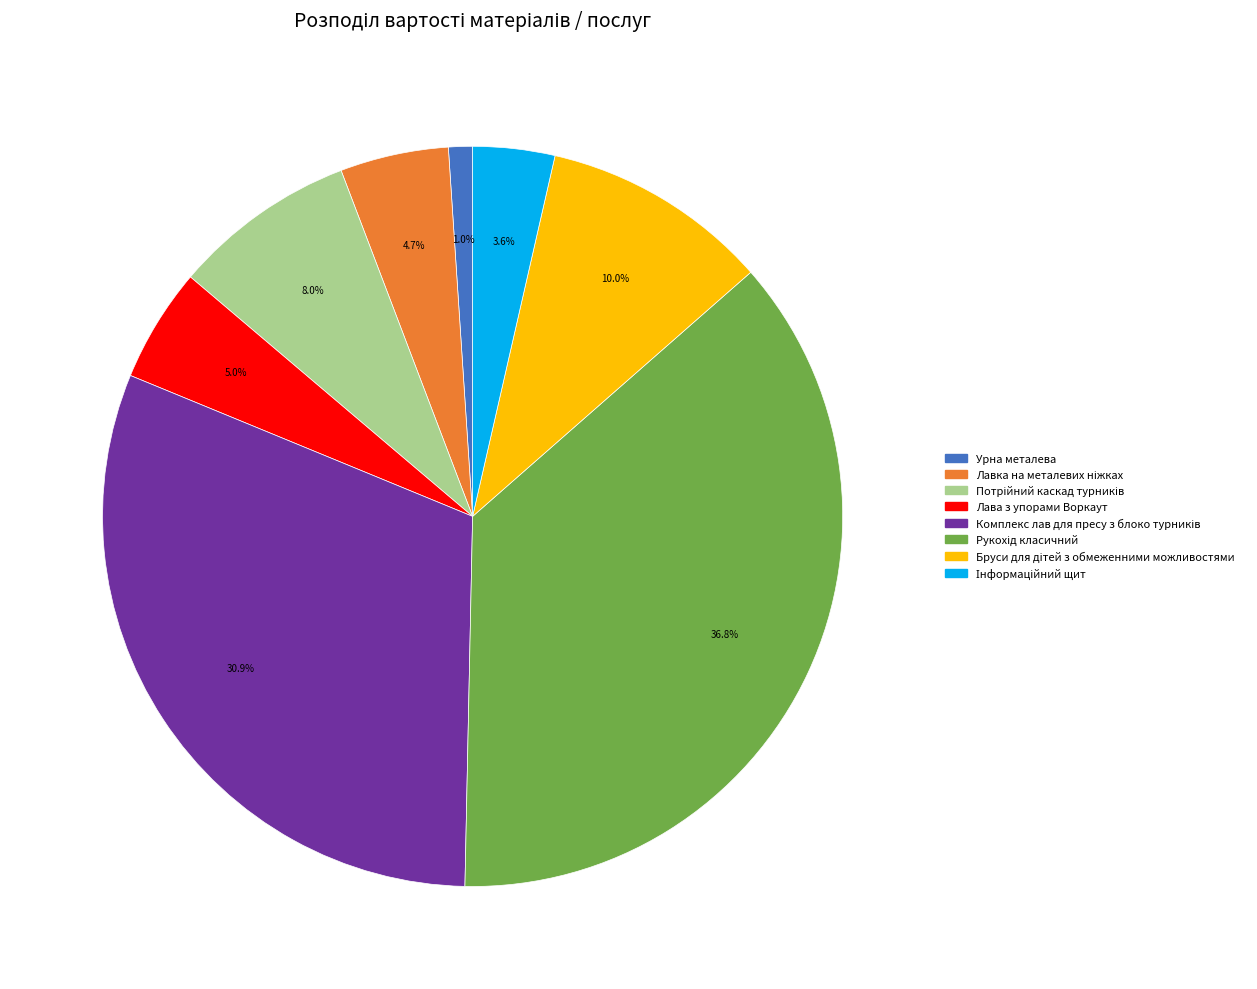

Is there any slice that represents more than half of the pie?

No